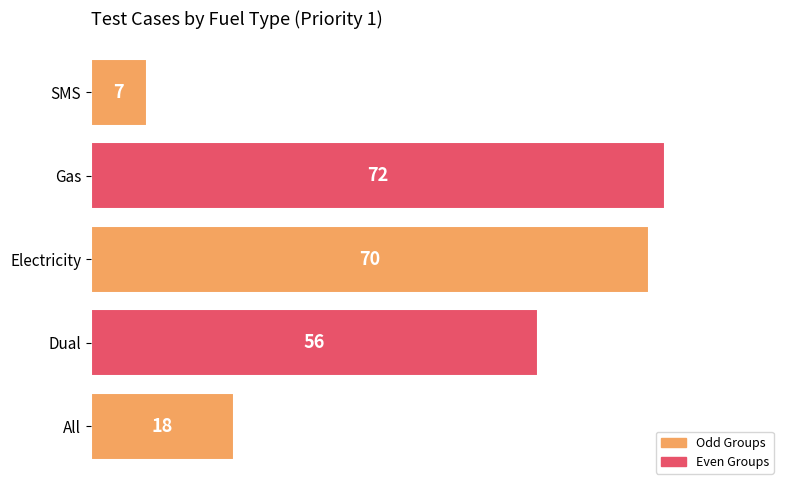

How many data points are less than 56?

2